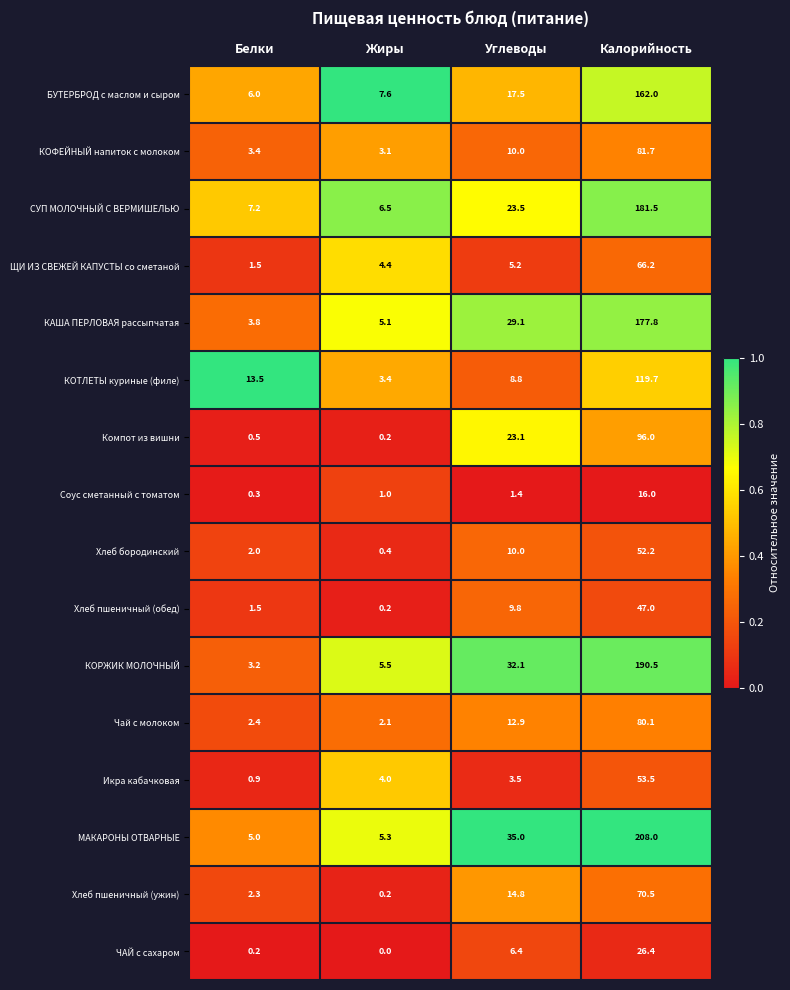

Which label corresponds to the largest value in the chart?

Калорийность